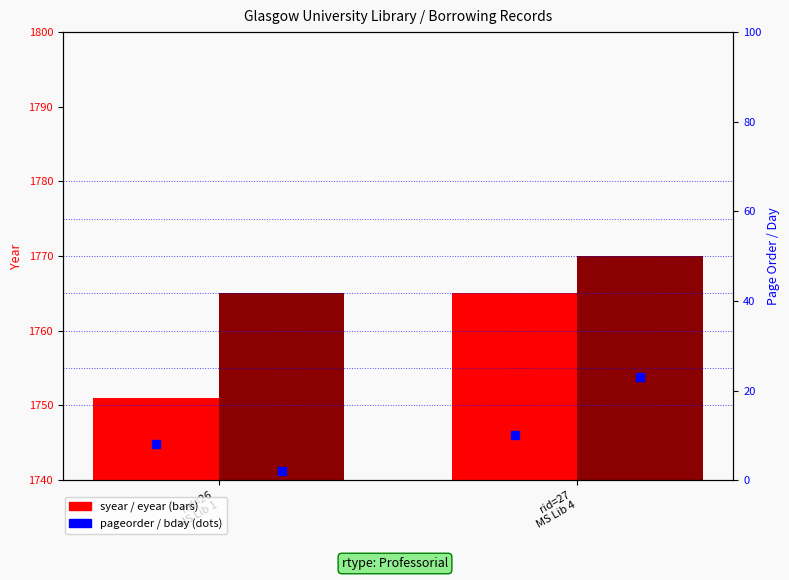

Is the value of syear at rid=26
MS Lib 1 greater than the value of bday at rid=27
MS Lib 4?

Yes